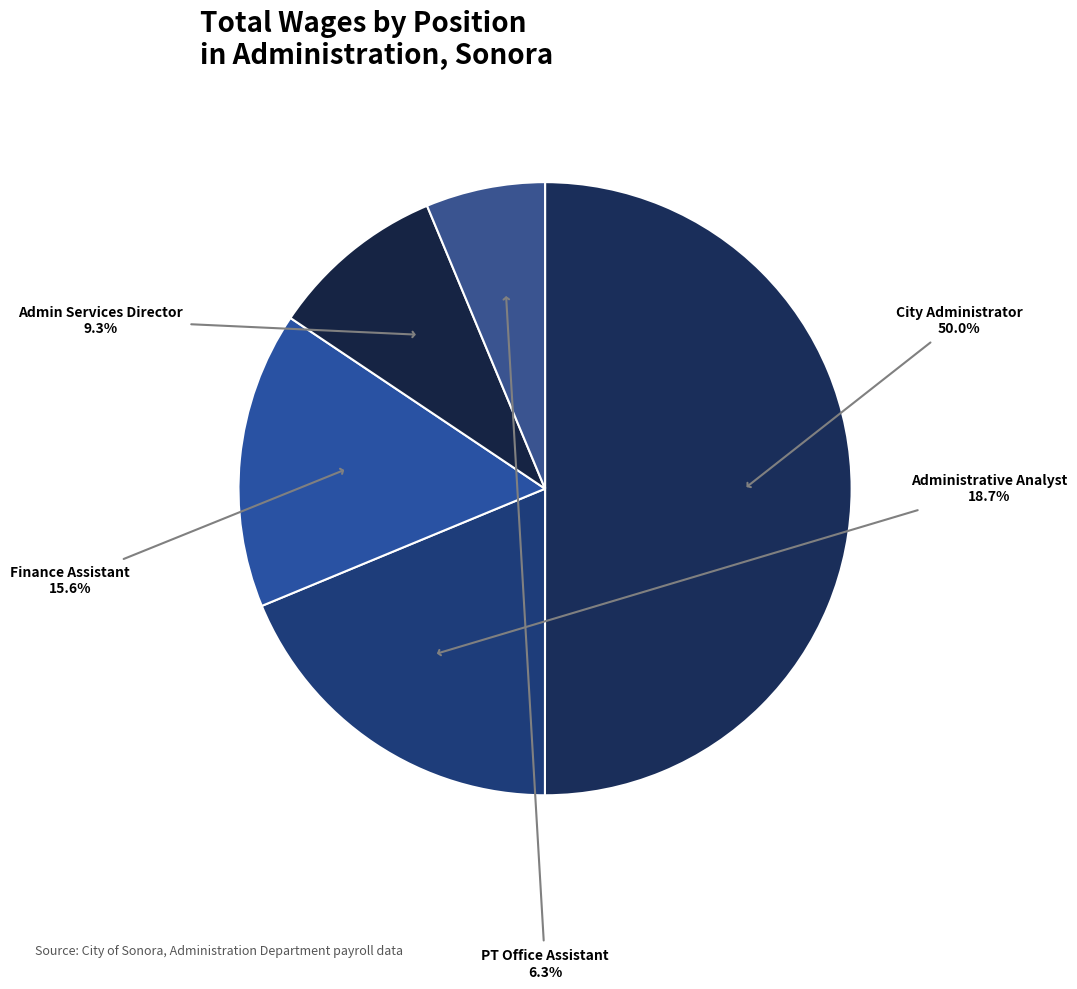

Which category has the smallest portion of the pie?

PT Office Assistant